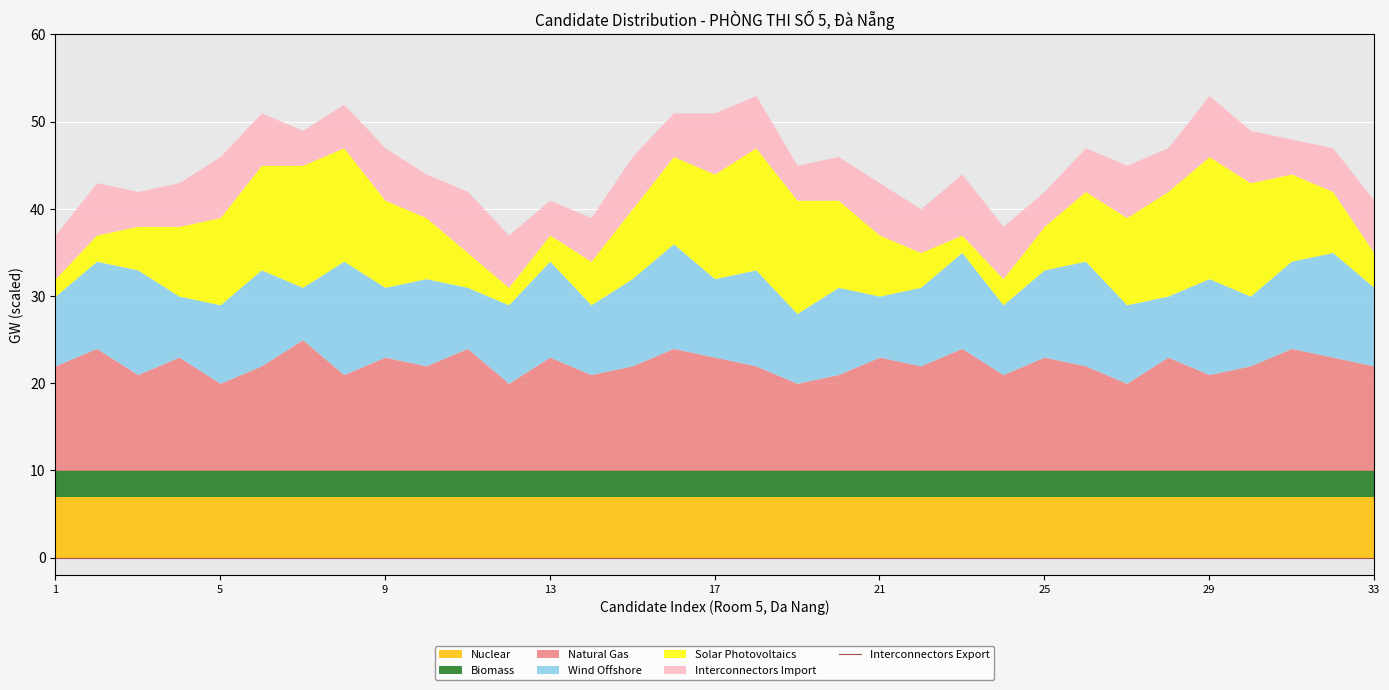

What is the average value of the Solar Photovoltaics series?

8